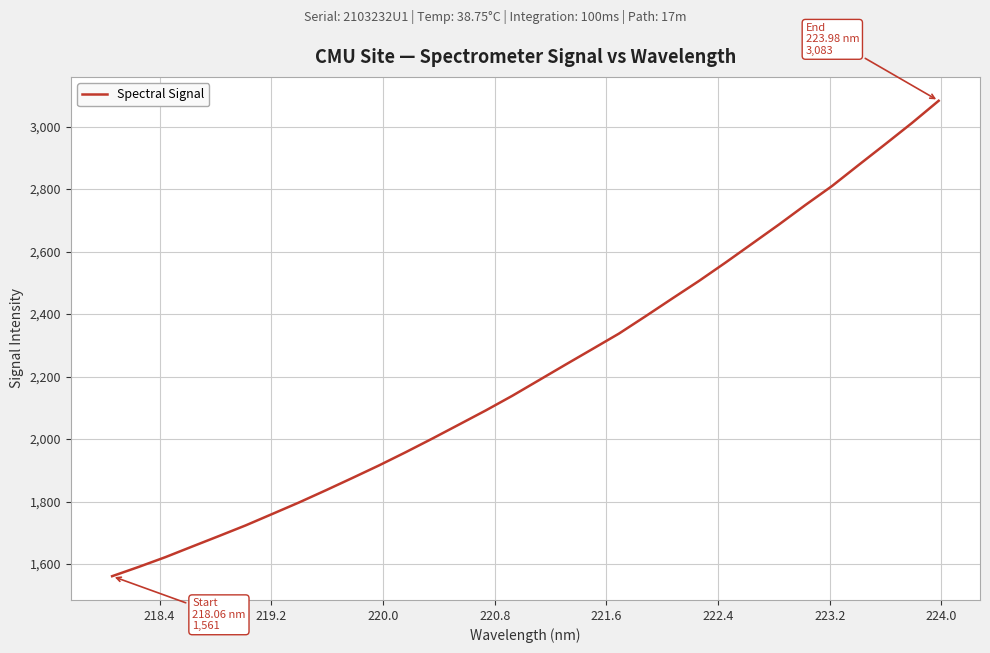

What is the maximum value shown in the chart?

3082.7